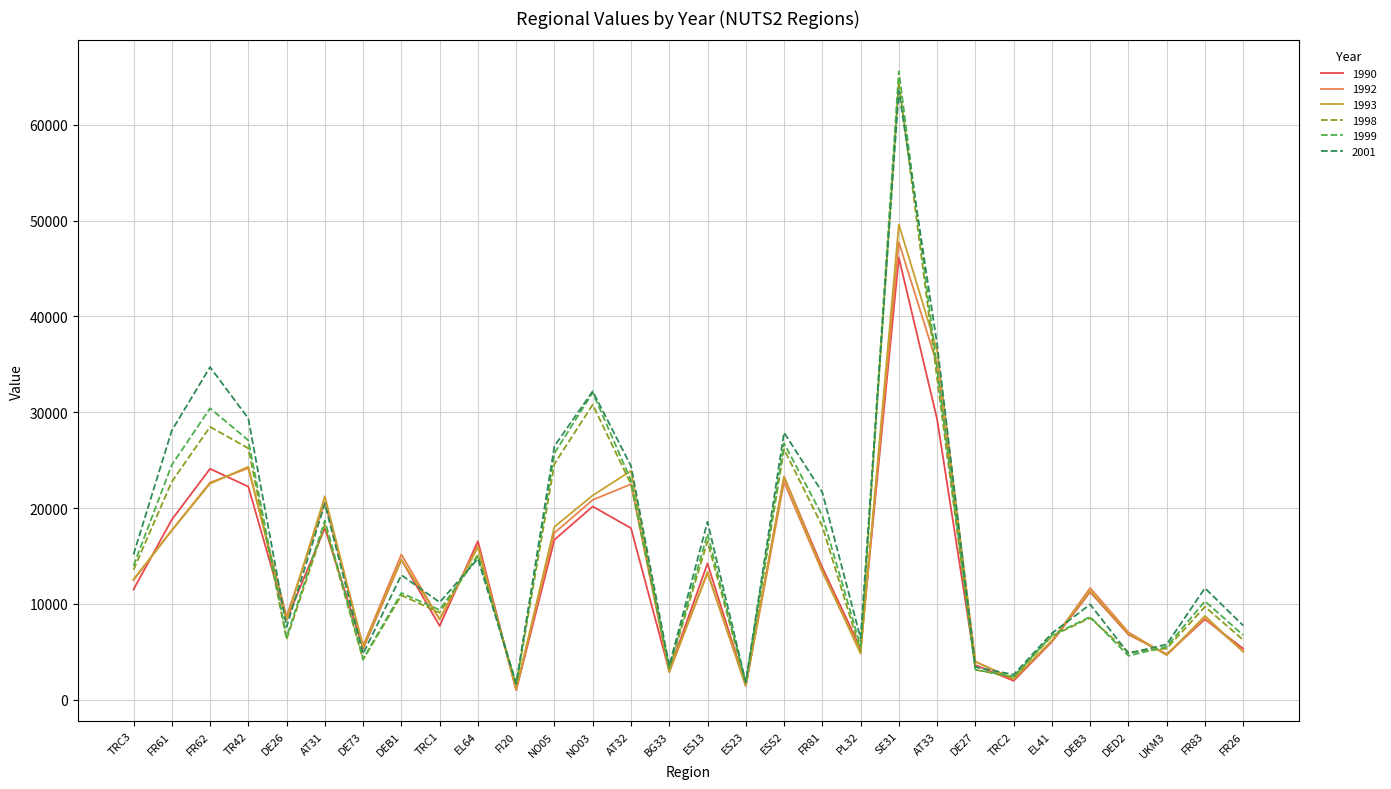

Count the number of data series in this chart.

6